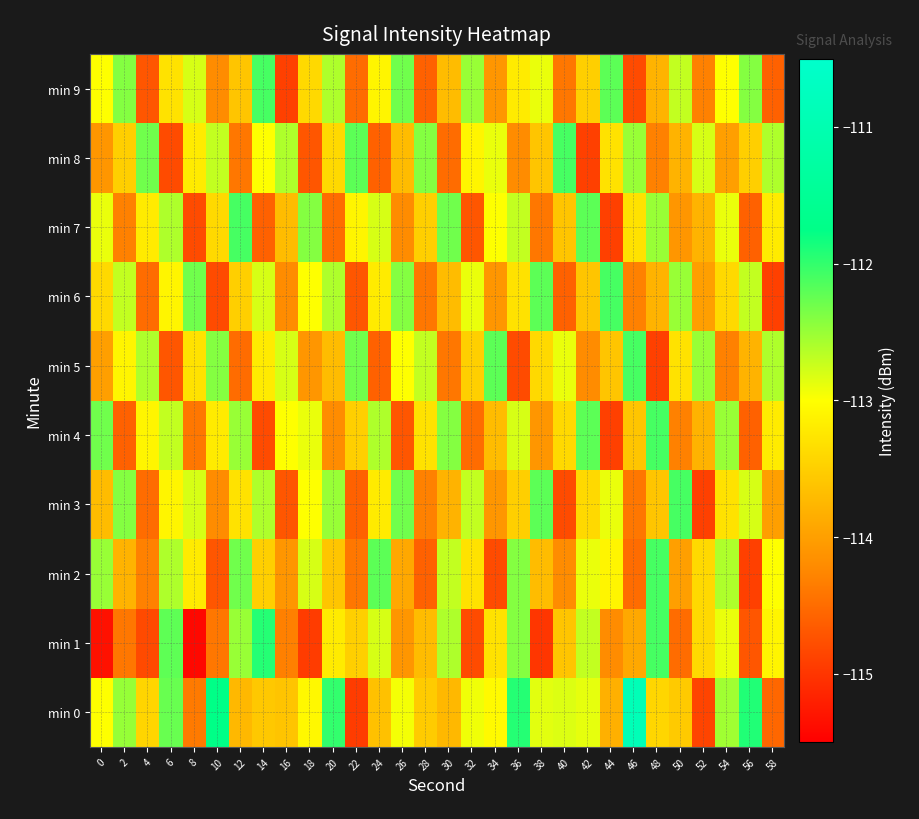

What is the minimum value shown in the chart?

-115.4